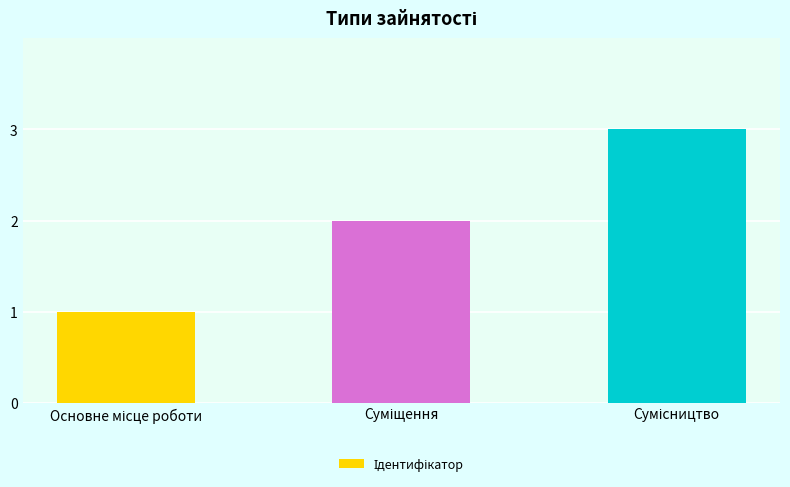

Reading right to left, transcribe all the data shown in this chart.

3	2	1